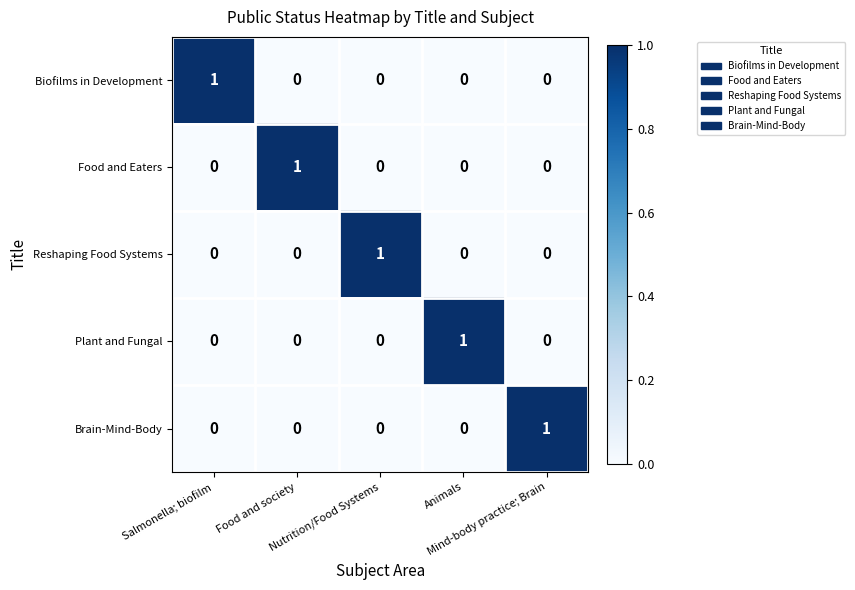

How many series are shown in this chart?

5